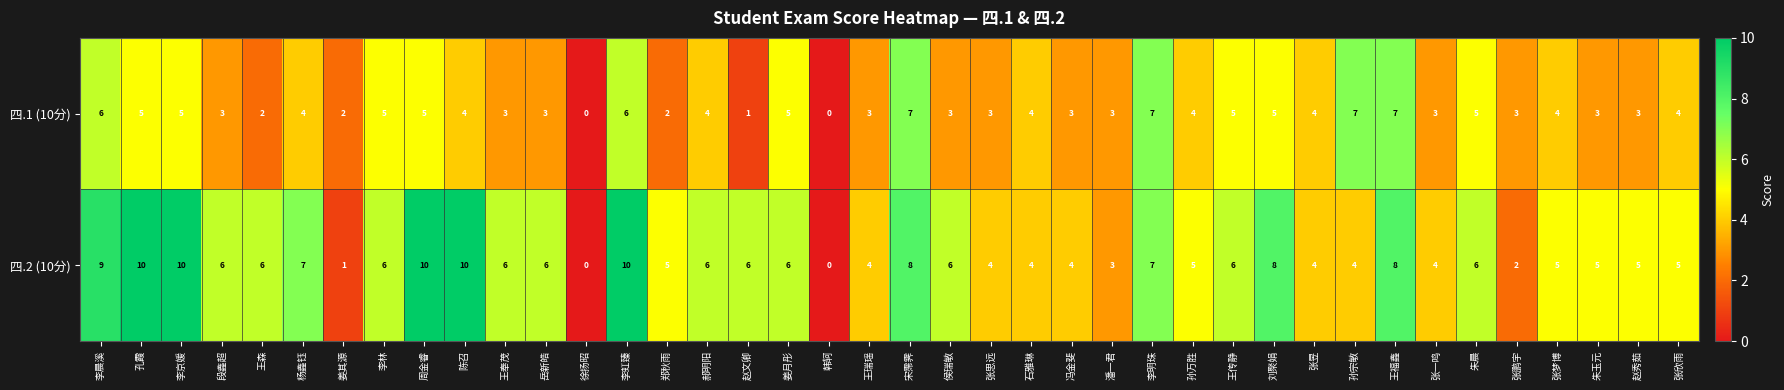

What is the sum of all 四.2 (10分) values?

227